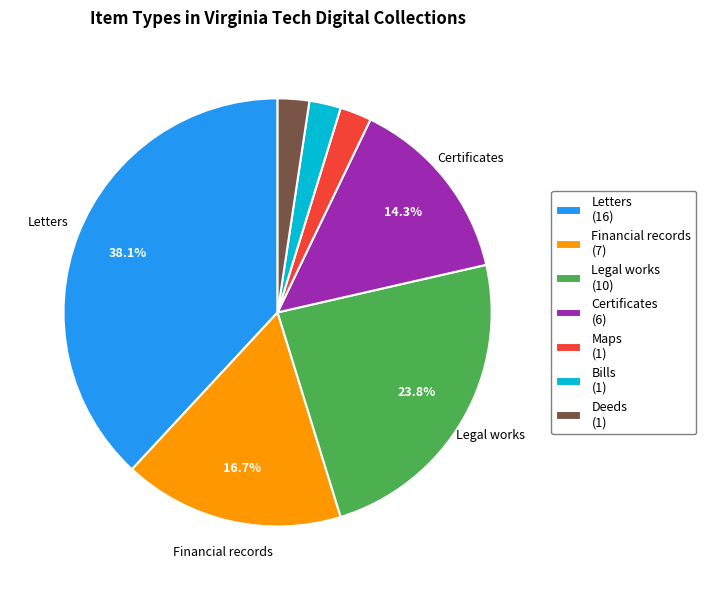

Do Maps and Legal works together represent more than half of the pie?

No